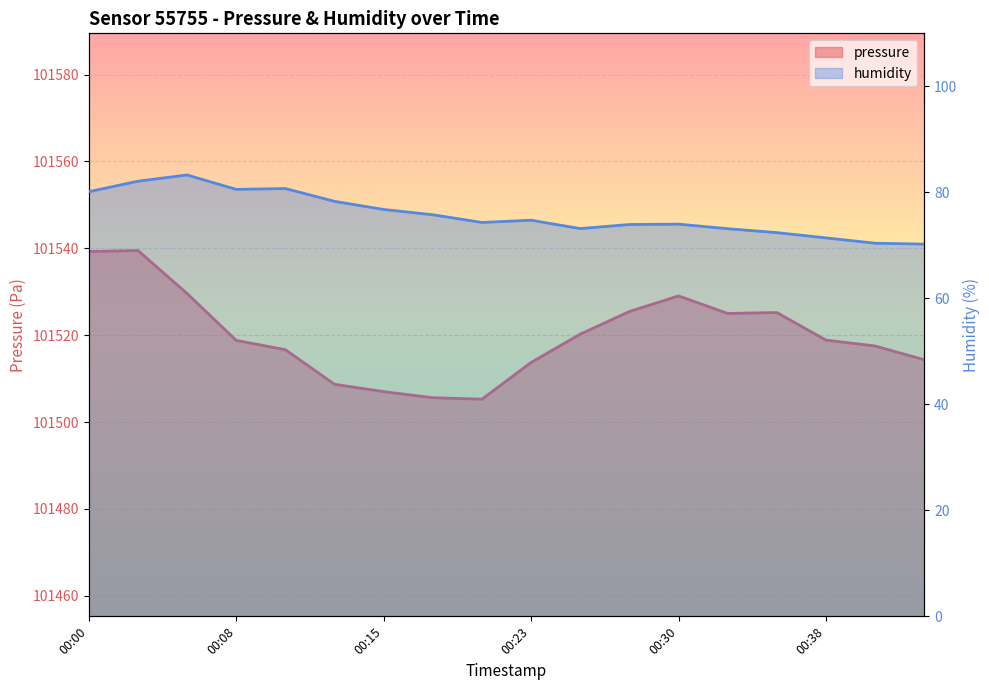

How many series are shown in this chart?

2